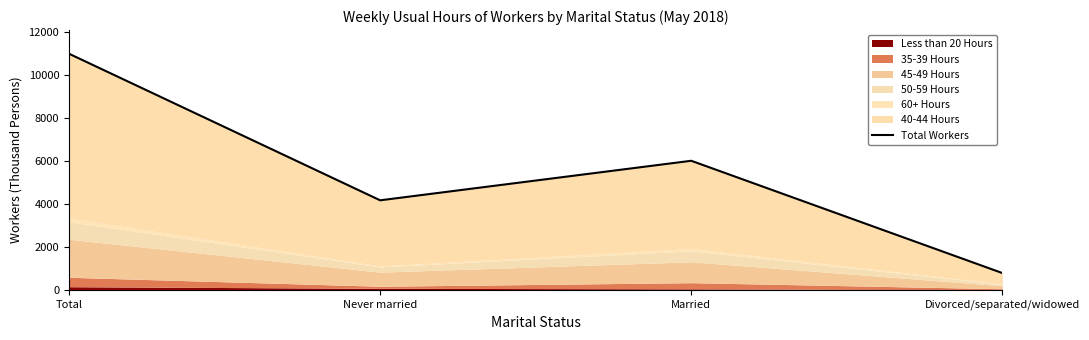

What is the label of the 2nd point from the right?

Married